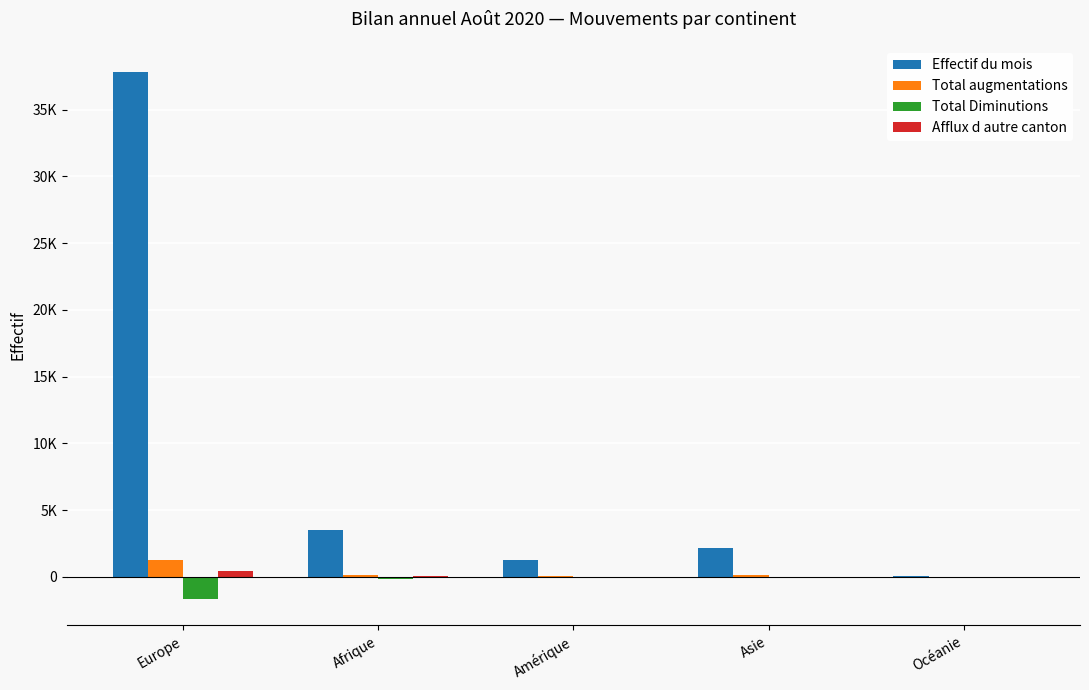

Are the bars horizontal?

No